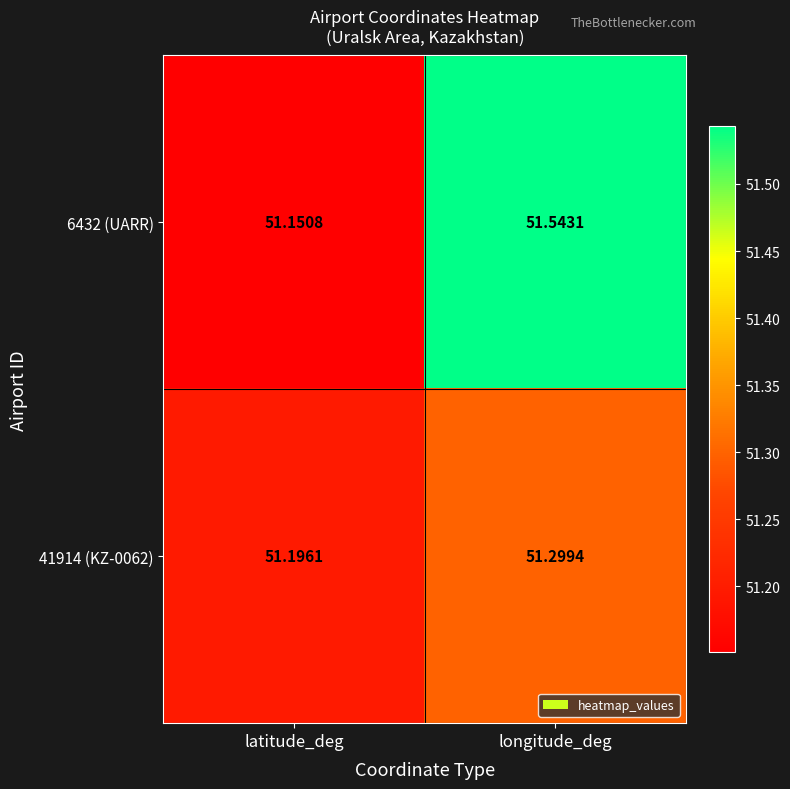

Where is 6432 (UARR) nearest to the value 51?

latitude_deg